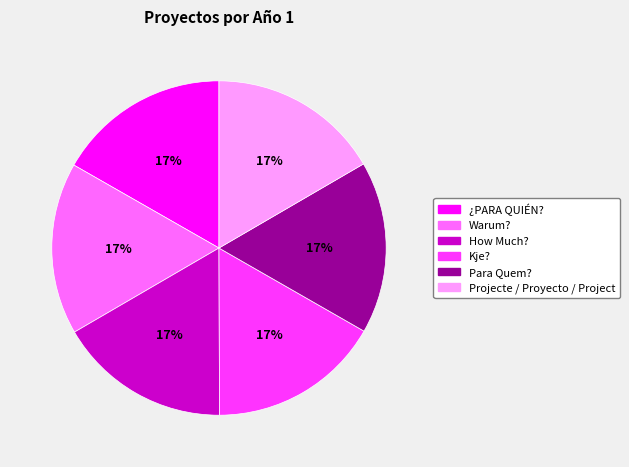

To the nearest percent, what percentage of the pie is Warum??

17%